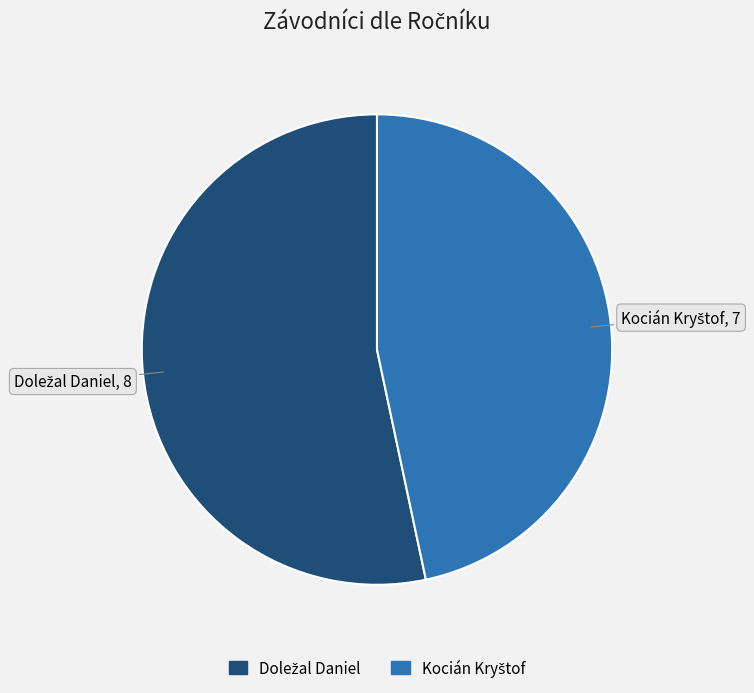

Does any single category account for the majority?

Yes